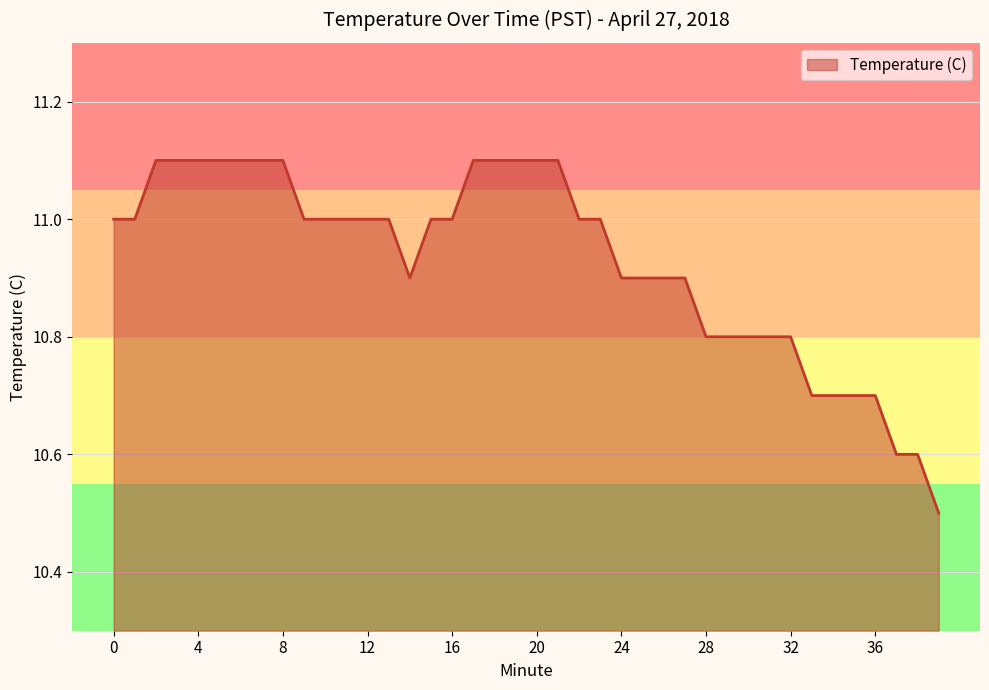

What is the sum of all values?

437.2